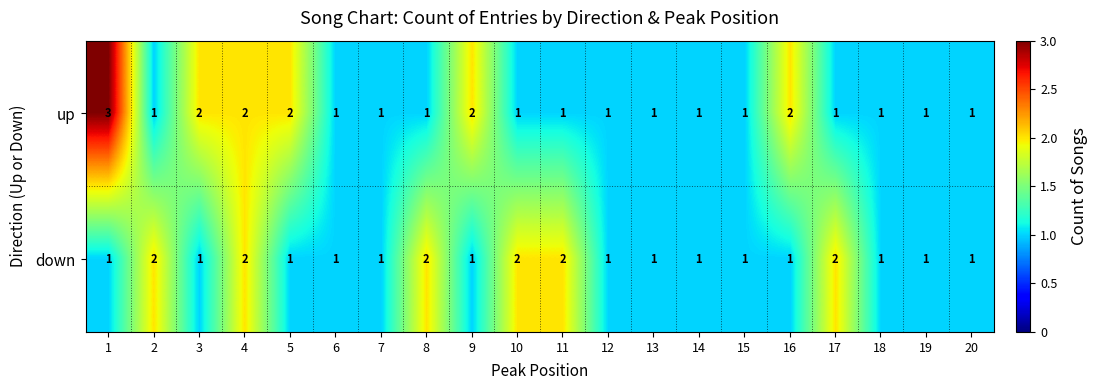

Which series changed the most between 1 and 8?

up